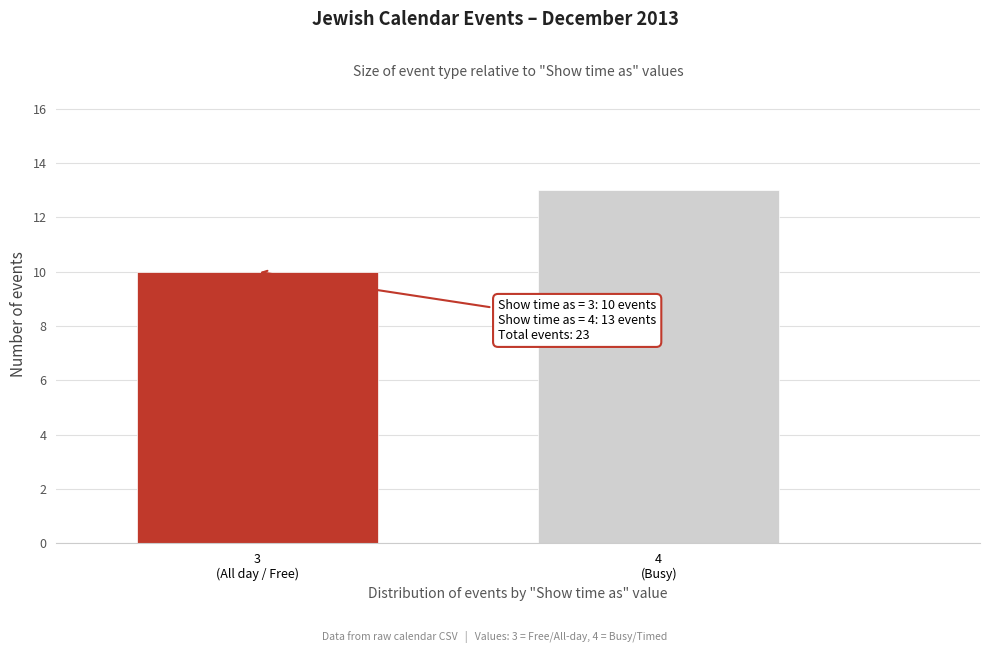

Reading right to left, list all the values displayed in this chart.

13	10